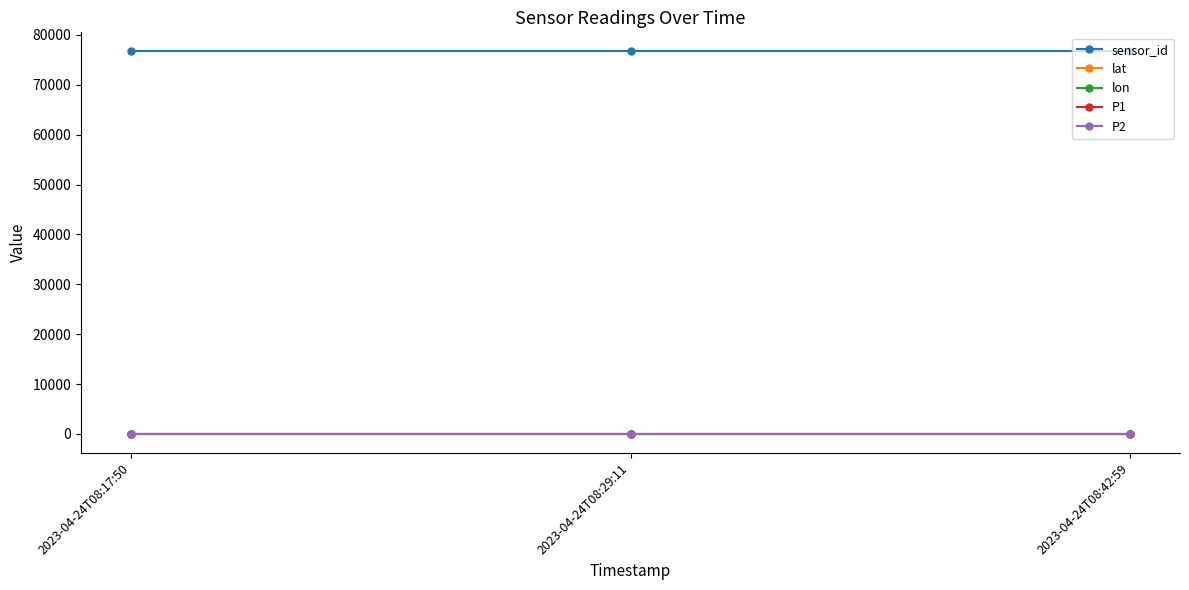

Is this an area chart (filled region under the line)?

No